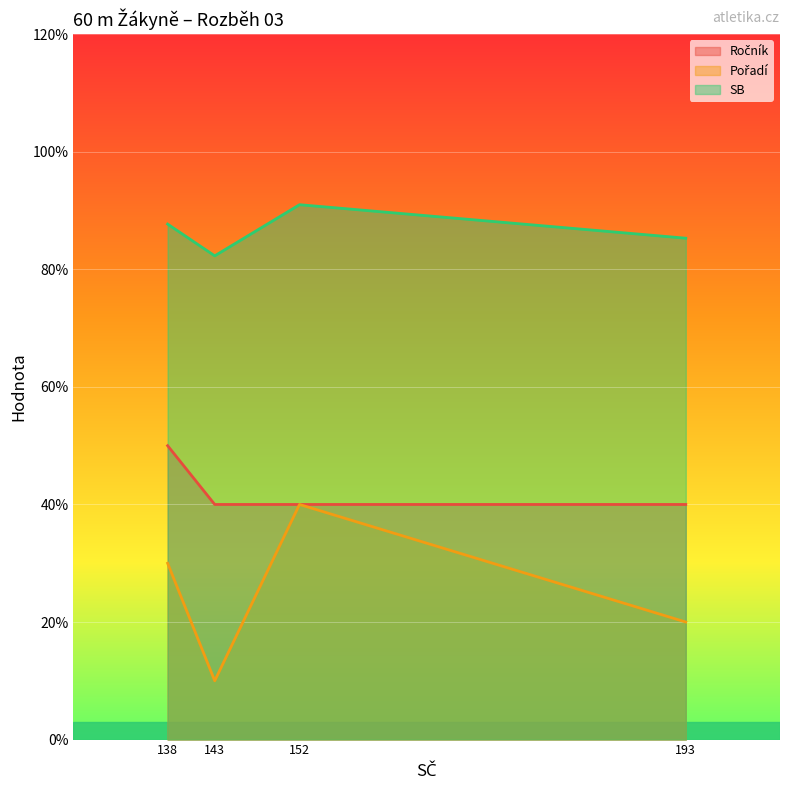

How many lines are shown in the chart?

3